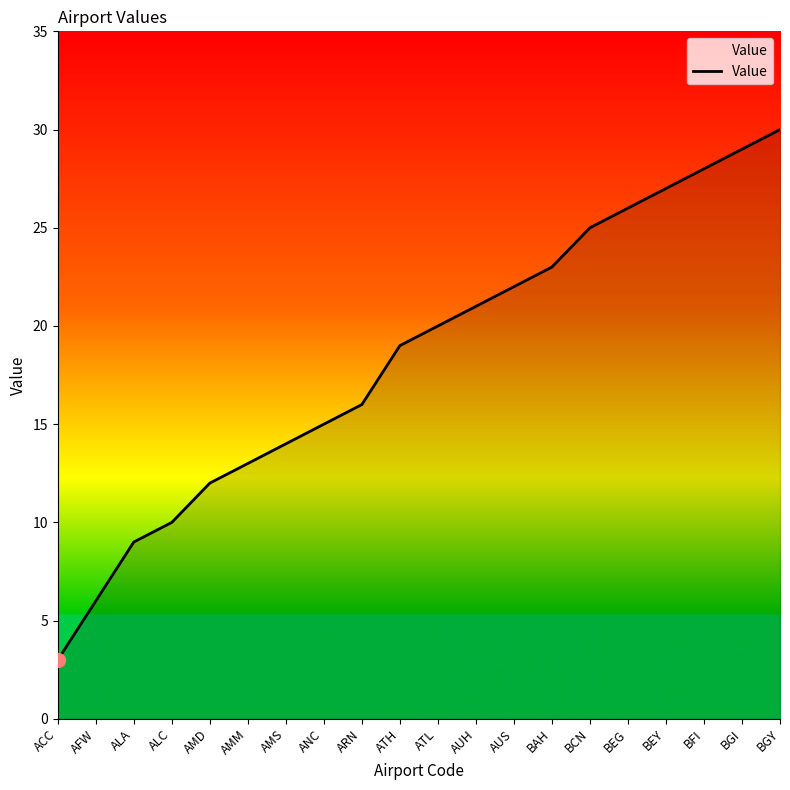

The value at AUS is 37. True or false?

False